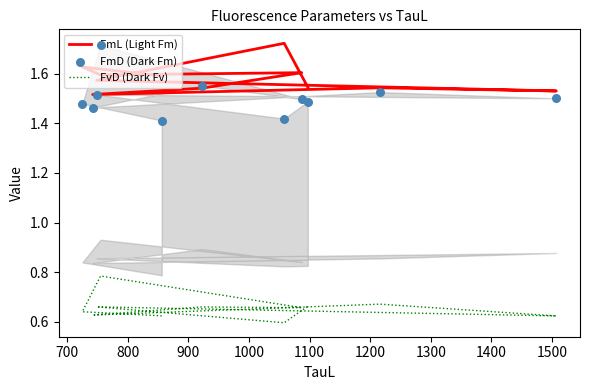

What is the total value across all series at 1400?

3.7